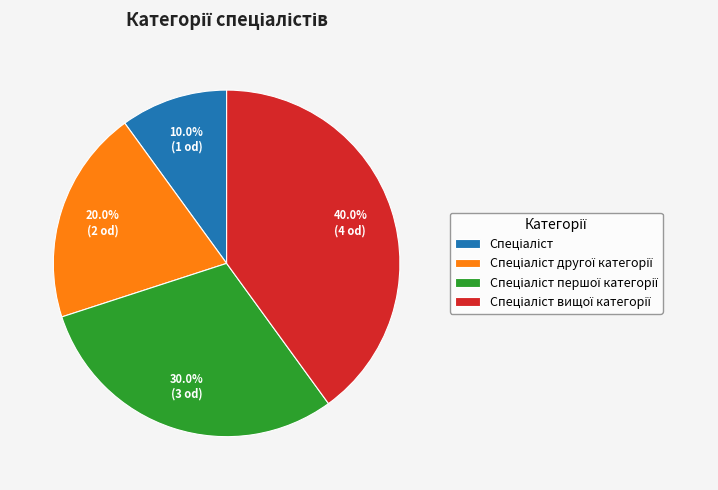

Is there any slice that represents more than half of the pie?

No